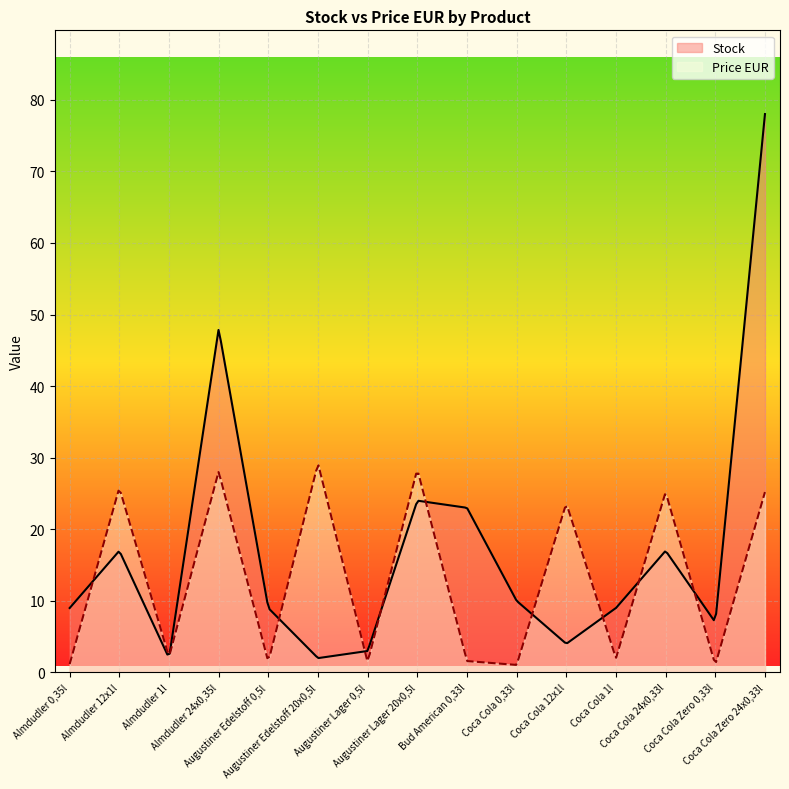

What is the sum of all Price EUR values?

3946.9